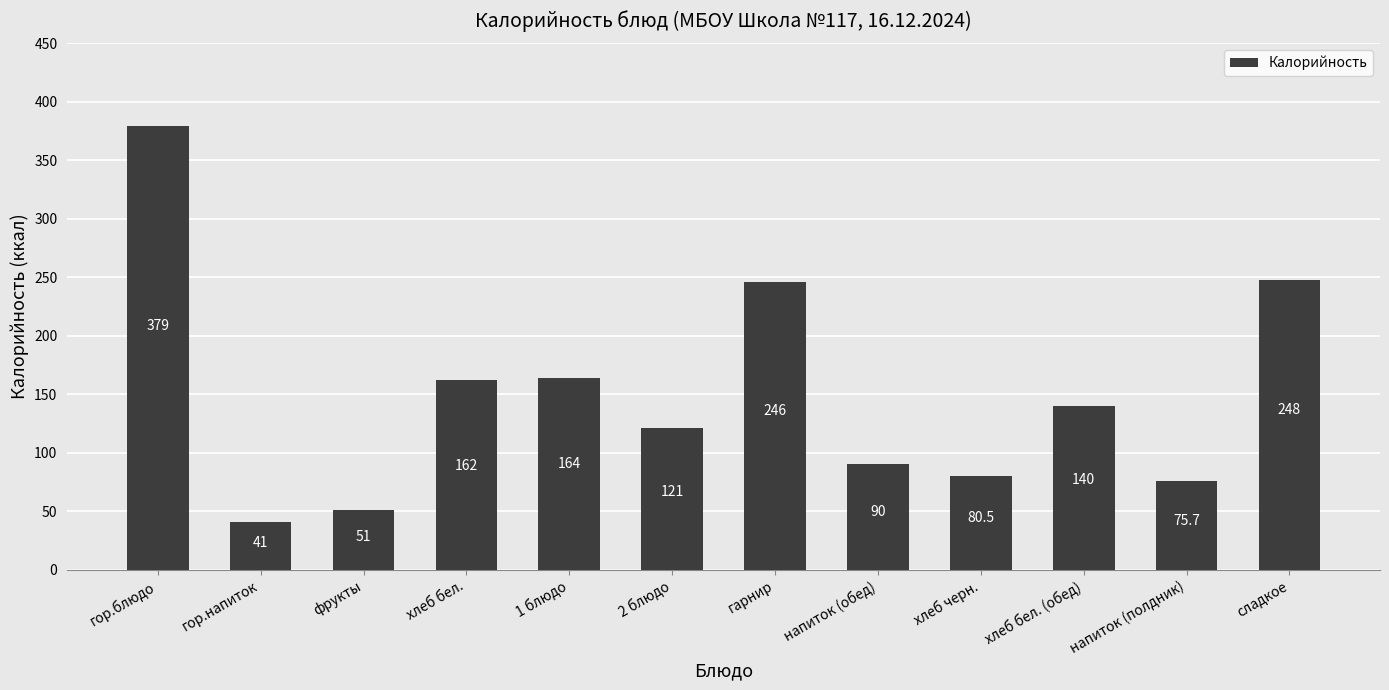

What is the label of the 8th bar from the right?

1 блюдо